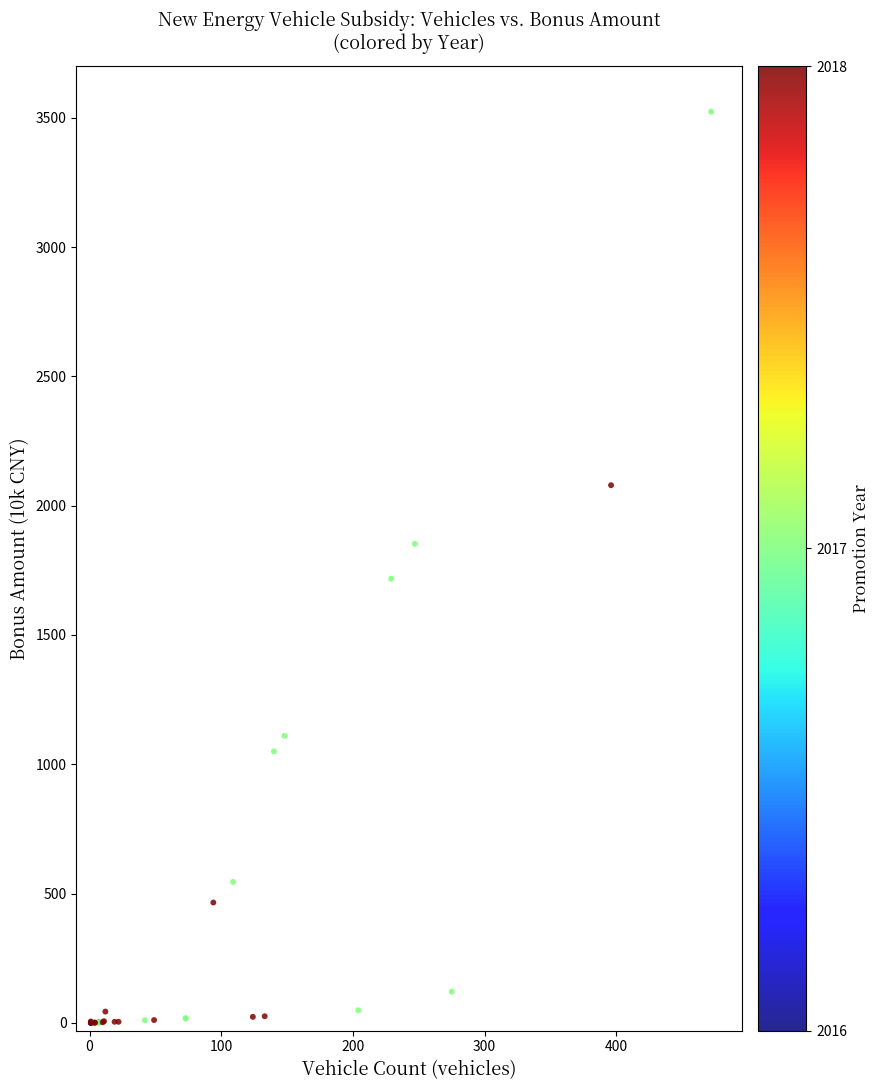

What Y value in the scatter plot is closest to 1761?

1717.5